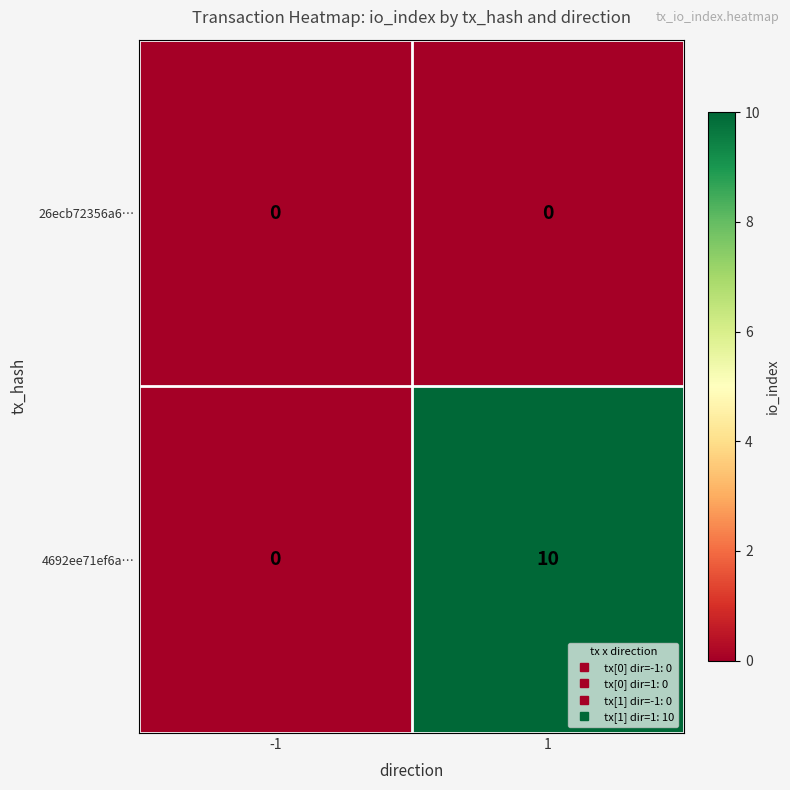

Which series has the widest spread of values?

4692ee71ef6a…